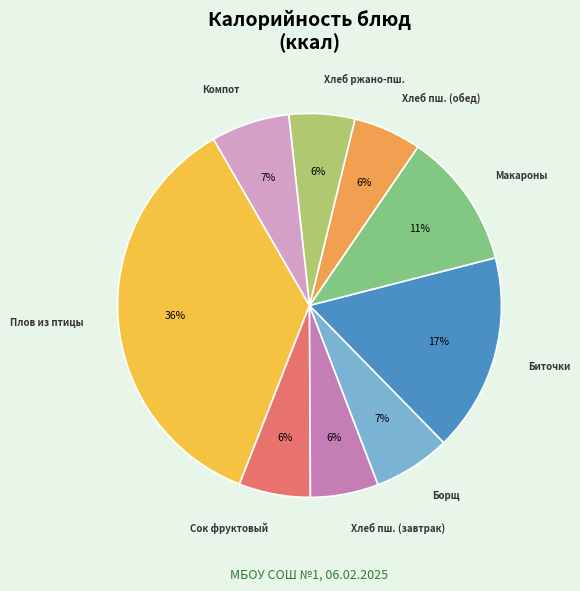

Which category has the biggest portion of the pie?

Плов из птицы